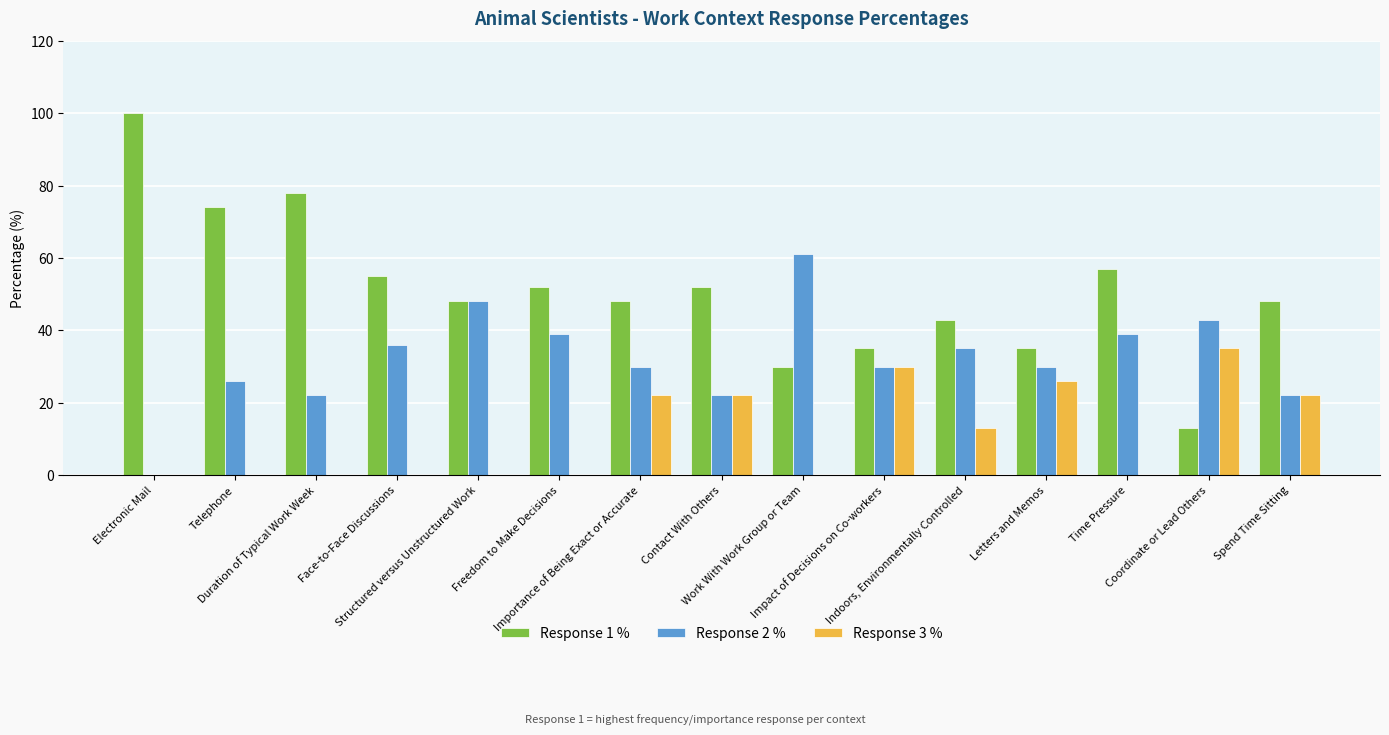

Which series has the largest total across all categories?

Response 1 %